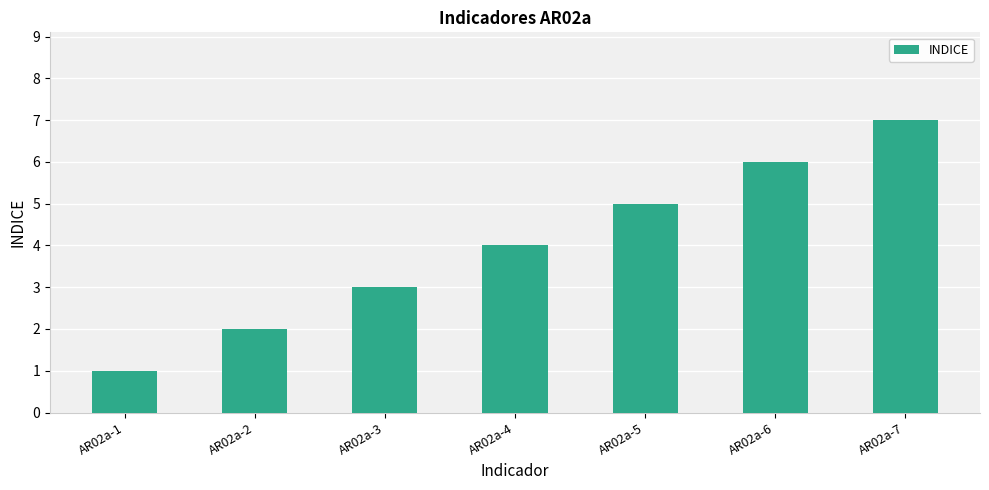

List the labels in order of value, smallest first.

AR02a-1, AR02a-2, AR02a-3, AR02a-4, AR02a-5, AR02a-6, AR02a-7